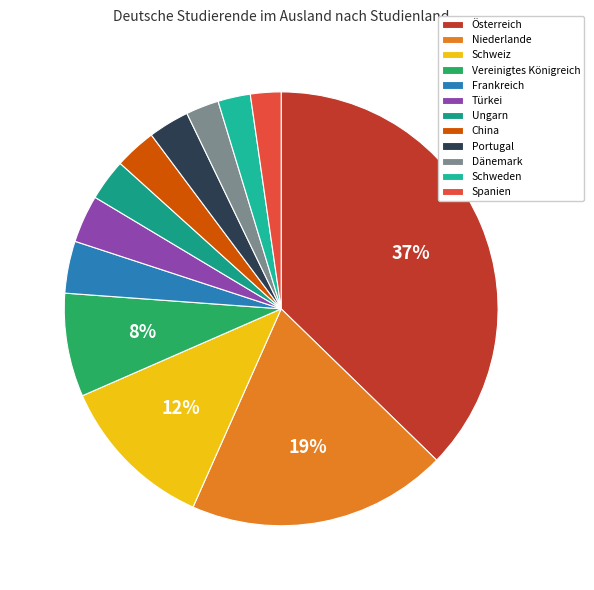

How many slices are in this pie chart?

12